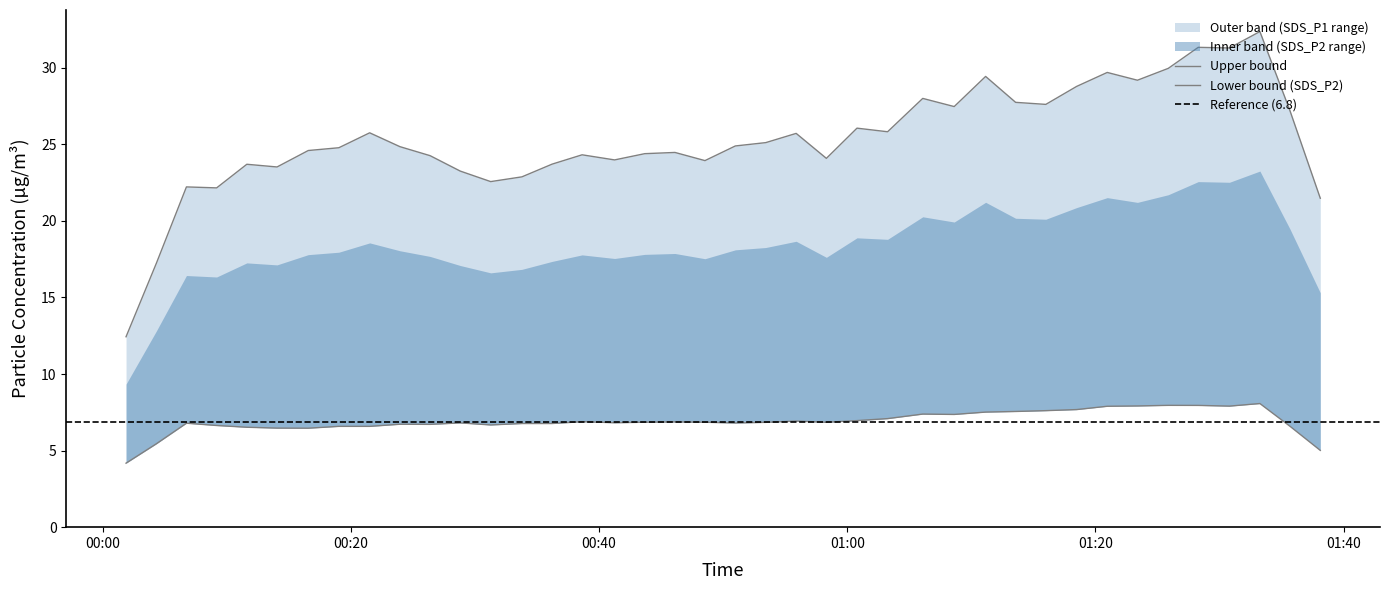

The SDS_P2 series shows 6.9 at 2023/03/21 00:50:59. True or false?

True